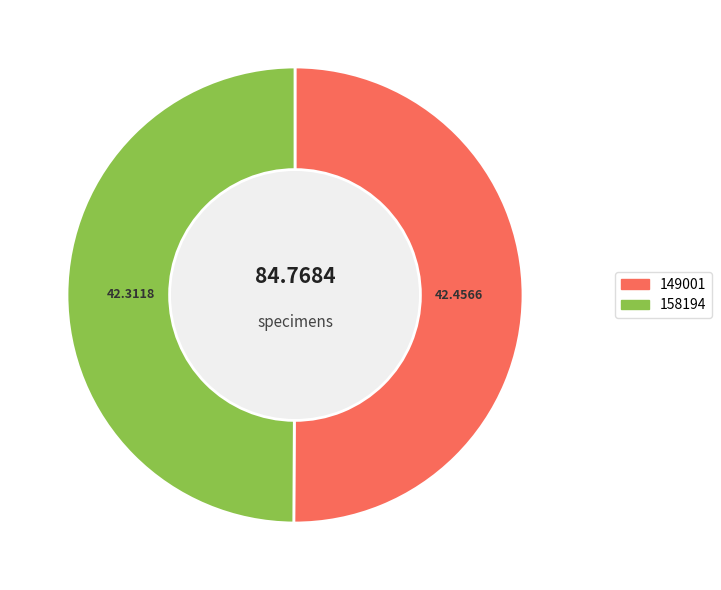

Approximately how many times larger is the value at 158194 compared to 149001?

1.0